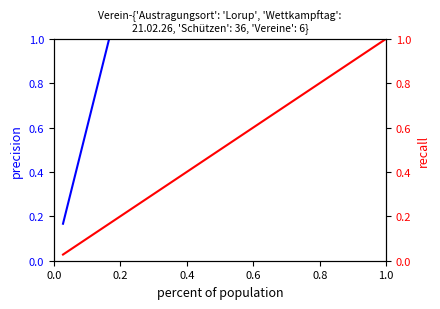

Is it true that Werlte I equals 0.4 at 26?

False